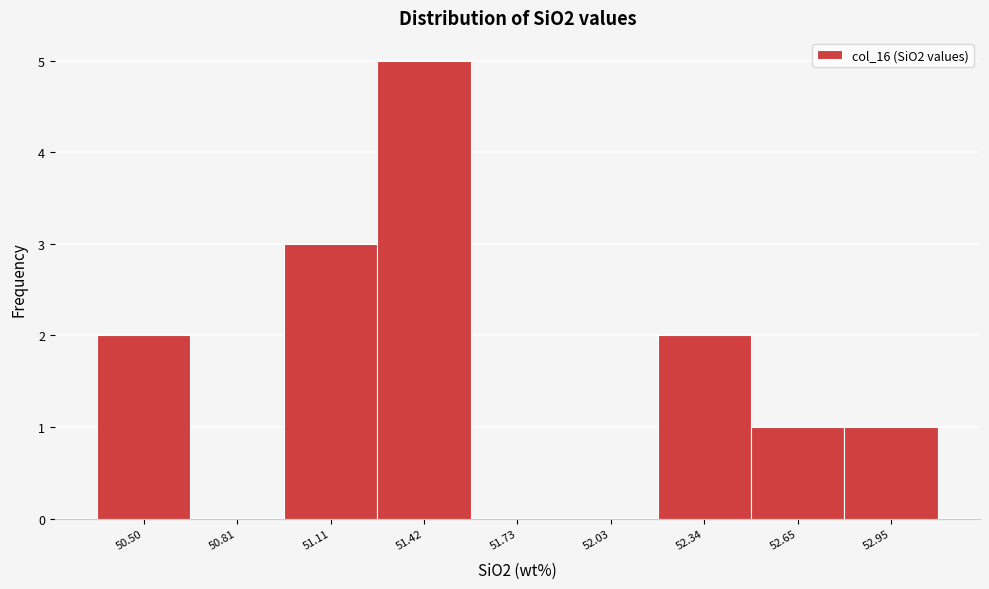

Reading left to right, what are all the values shown in this chart?

50.50=2	50.81=0	51.11=3	51.42=5	51.73=0	52.03=0	52.34=2	52.65=1	52.95=1